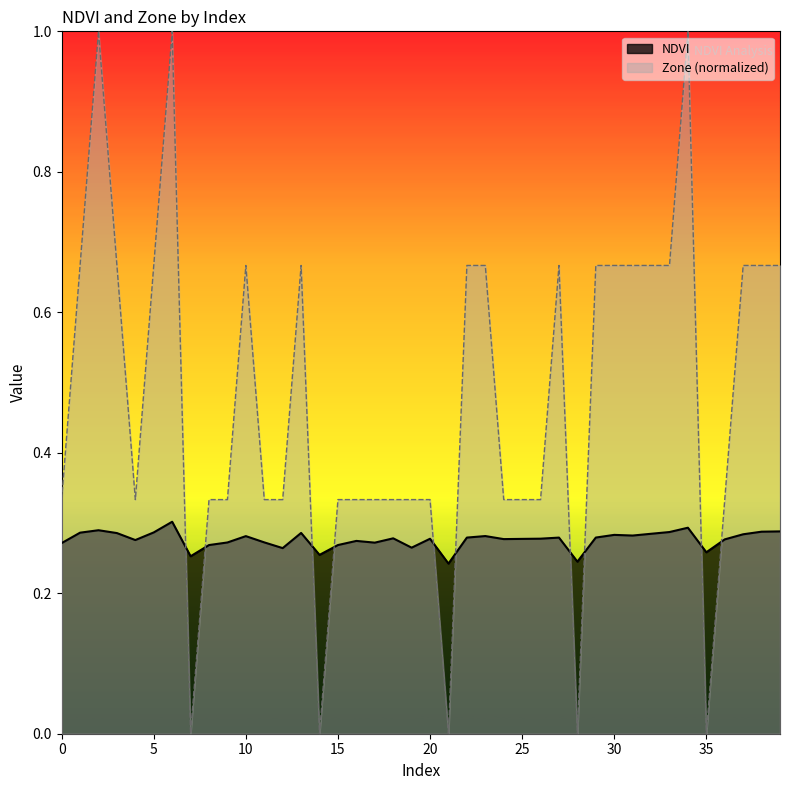

How many interior local valleys does the Zone series have?

6